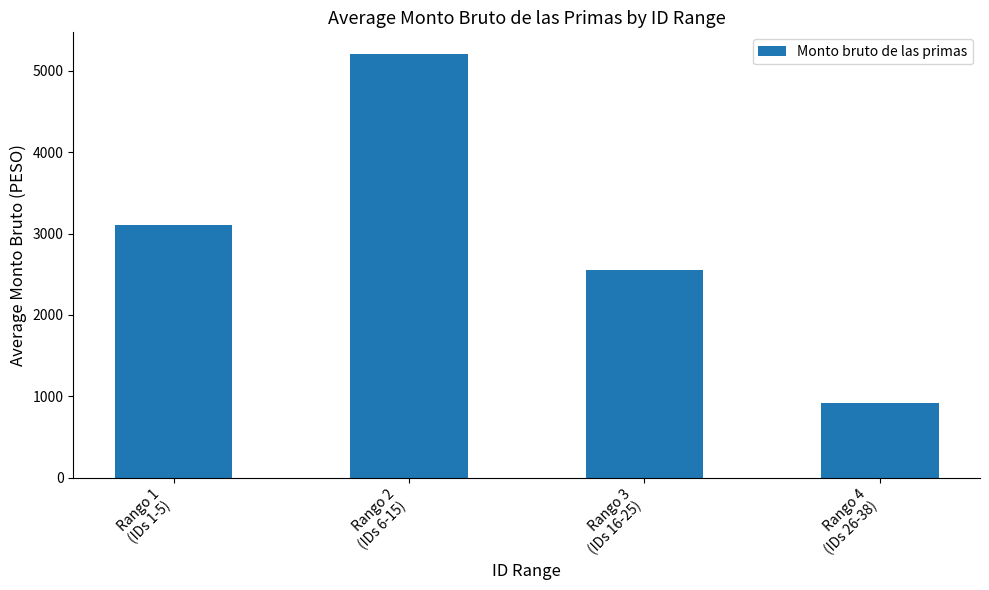

What is the ratio of the value at Rango 2
(IDs 6-15) to the value at Rango 3
(IDs 16-25)?

2.0